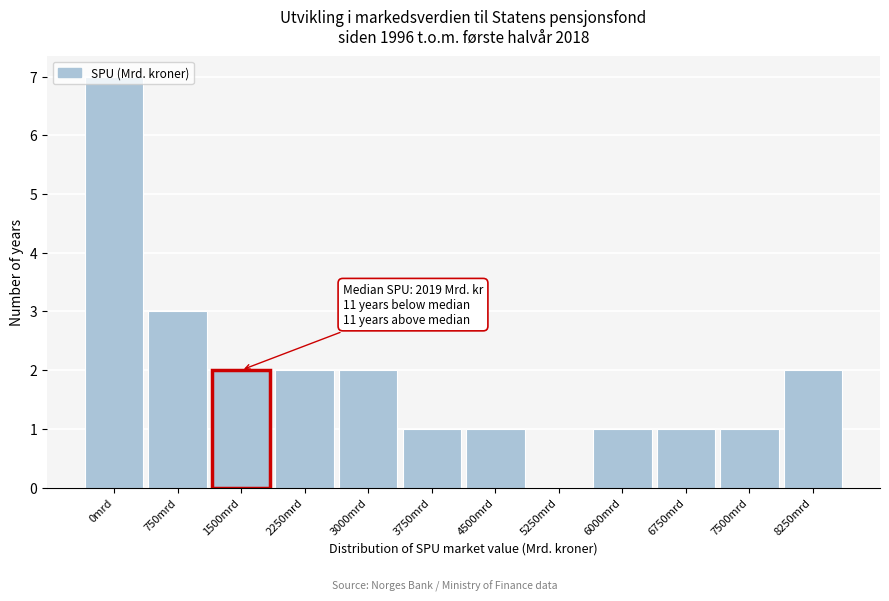

What is the maximum value shown in the chart?

7